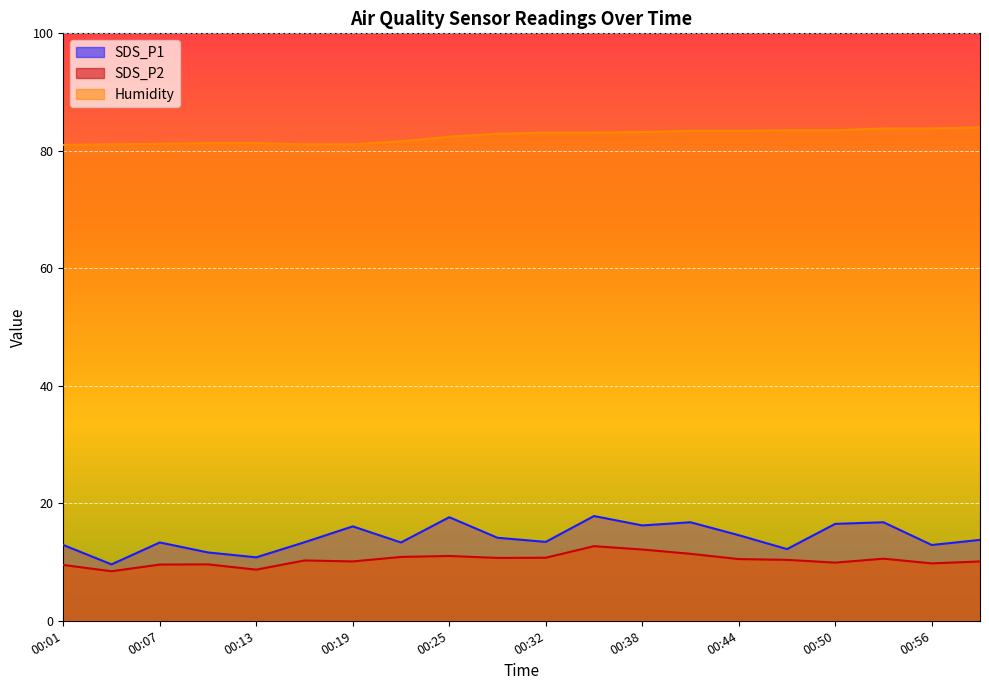

Where does the Humidity series first go above 83?

00:32